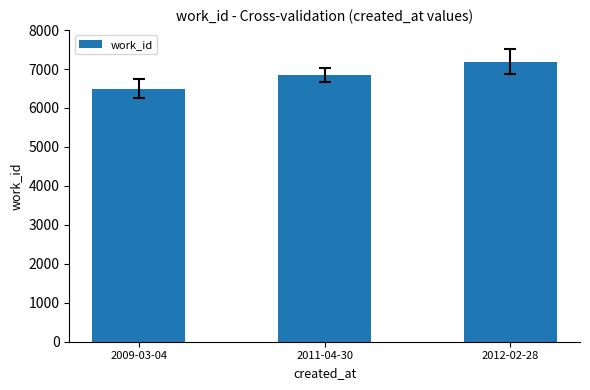

Which category has the highest value across all series?

2012-02-28